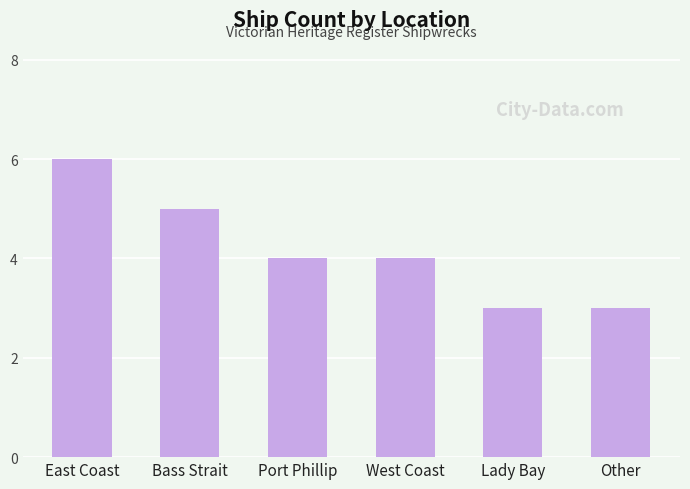

How many series are shown in this chart?

1